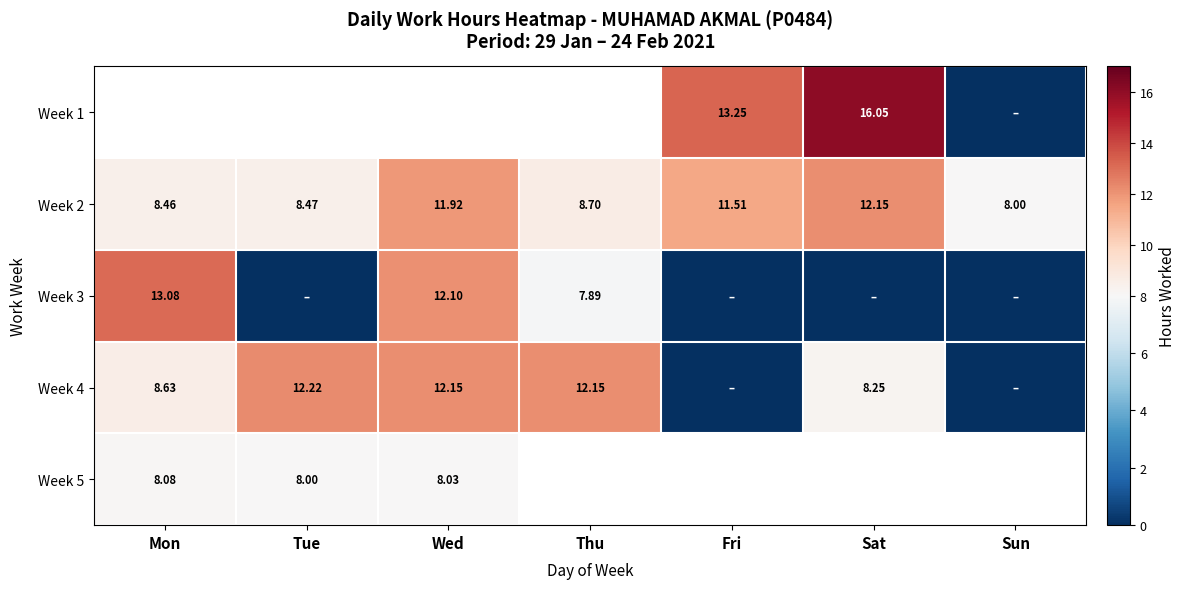

Which label corresponds to the largest value in the chart?

Sat